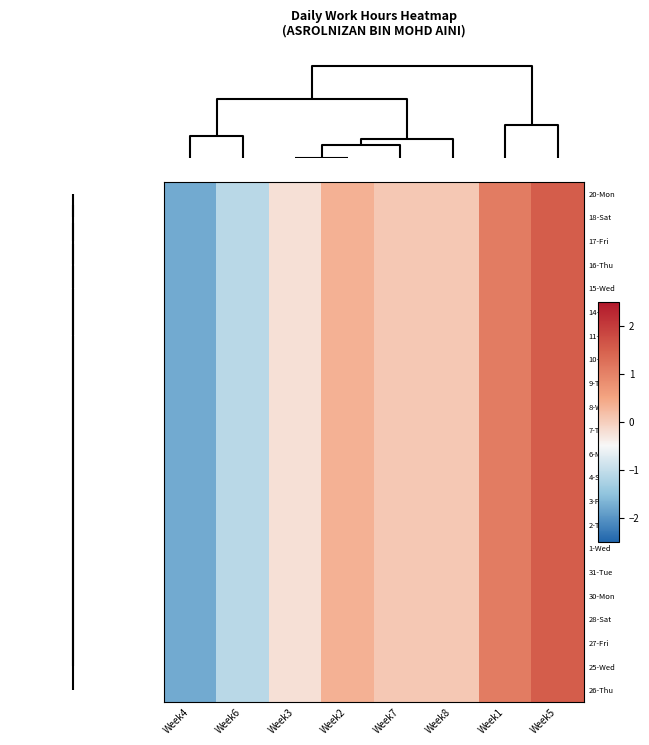

List the series in order of their peak value, highest first.

20-Mon, 18-Sat, 17-Fri, 16-Thu, 15-Wed, 14-Tue, 11-Sat, 10-Fri, 9-Thu, 8-Wed, 7-Tue, 6-Mon, 4-Sat, 3-Fri, 2-Thu, 1-Wed, 31-Tue, 30-Mon, 28-Sat, 27-Fri, 25-Wed, 26-Thu